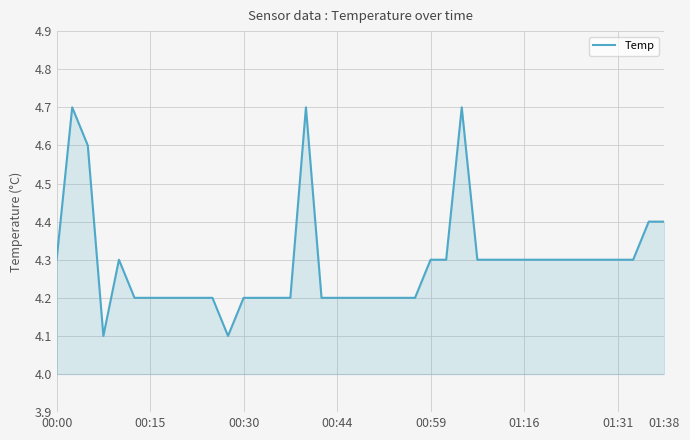

What is the difference between the maximum and minimum values?

0.6